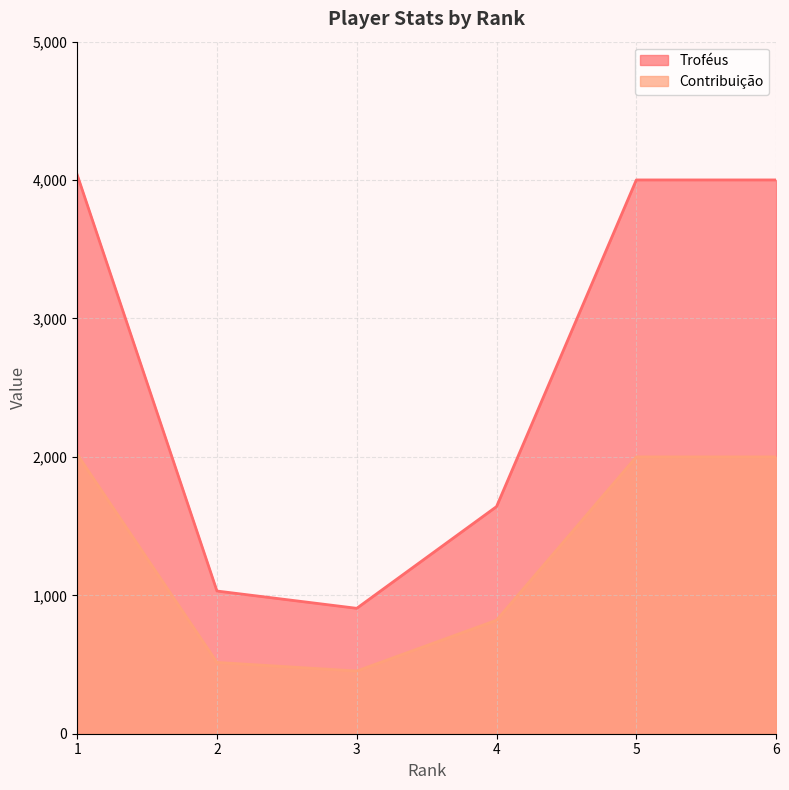

What is the difference between the highest and lowest values at 3?

453